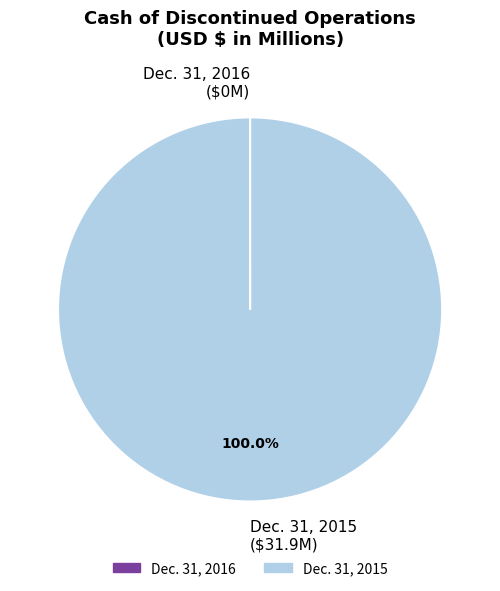

Which slice represents more than half of the pie?

Dec. 31, 2015 ($31.9M)